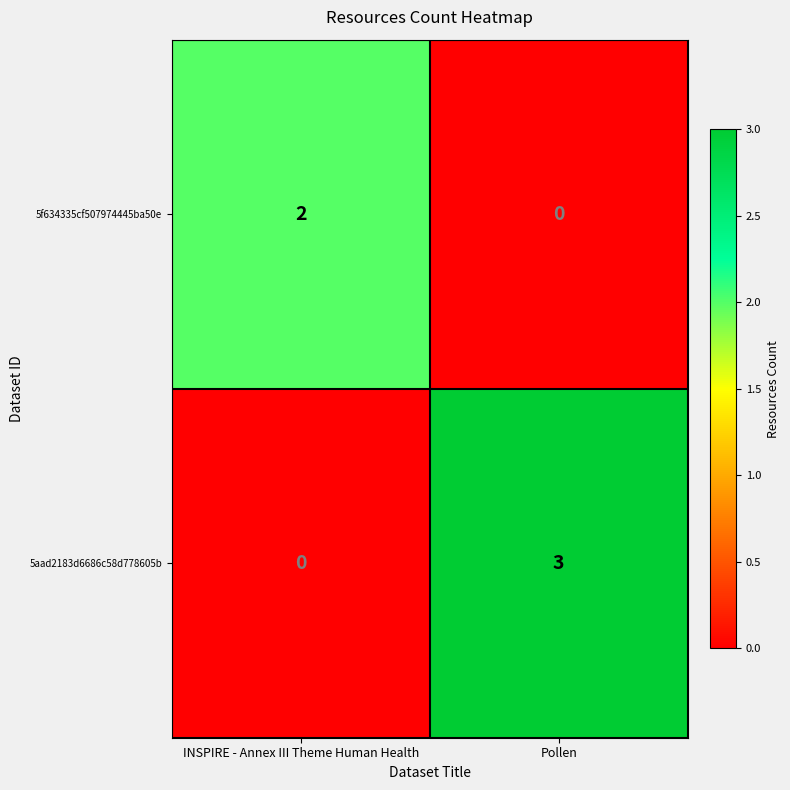

Reading left to right, what are all the values shown in this chart?

5f634335cf507974445ba50e: INSPIRE - Annex III Theme Human Health=2	Pollen=0
5aad2183d6686c58d778605b: INSPIRE - Annex III Theme Human Health=0	Pollen=3